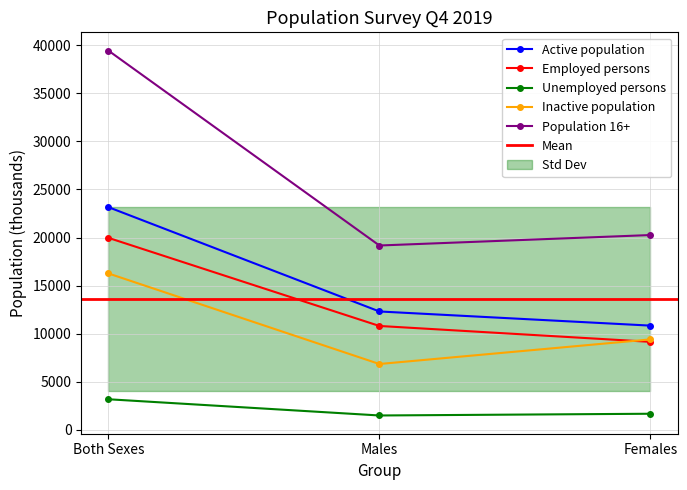

What are all the series names shown in the legend?

Active population, Employed persons, Unemployed persons, Inactive population, Population 16+